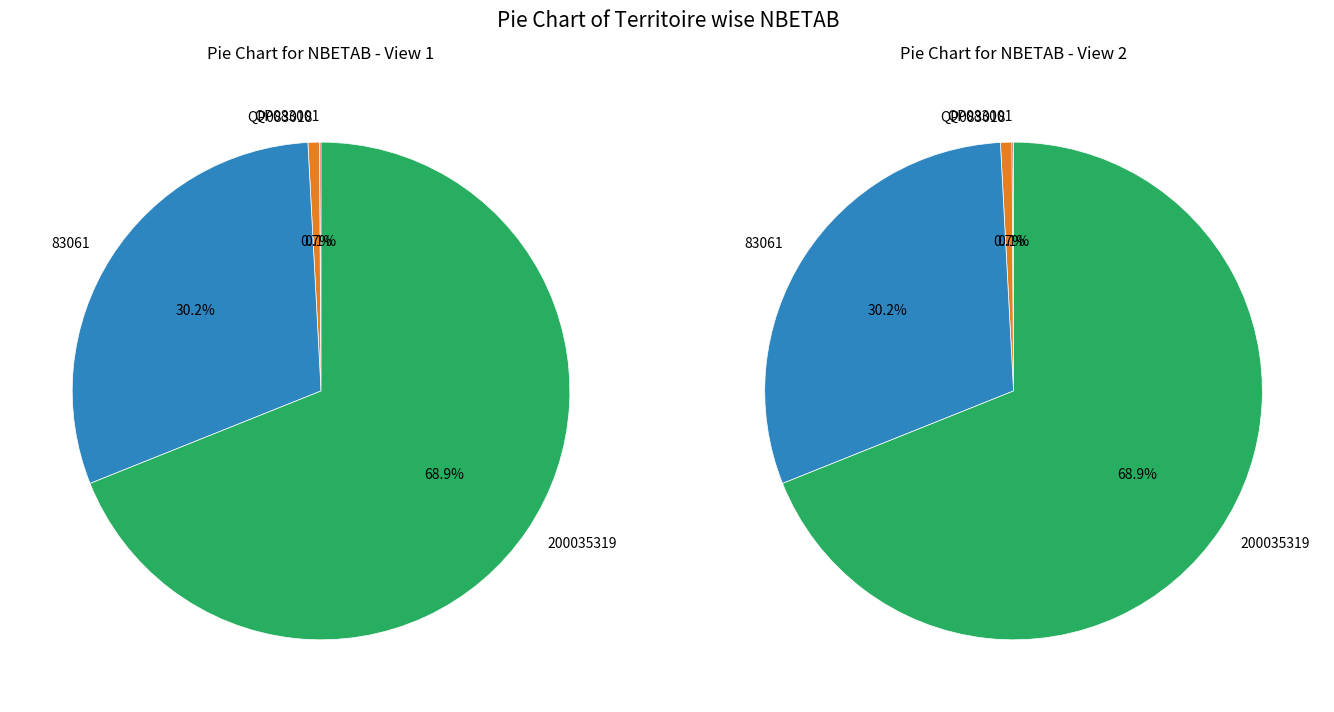

Combined, what portion of the pie is 200035319 and QP083018?

69.7%